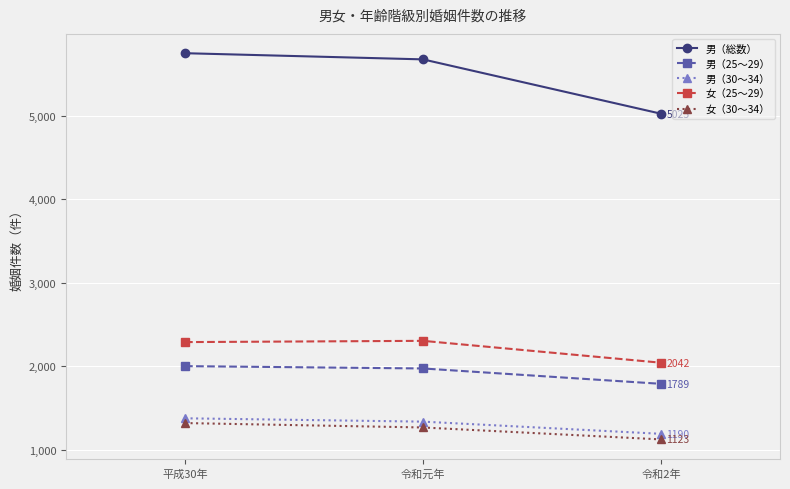

At 令和2年, list the series in order from largest to smallest.

男（総数）, 女（25～29）, 男（25～29）, 男（30～34）, 女（30～34）